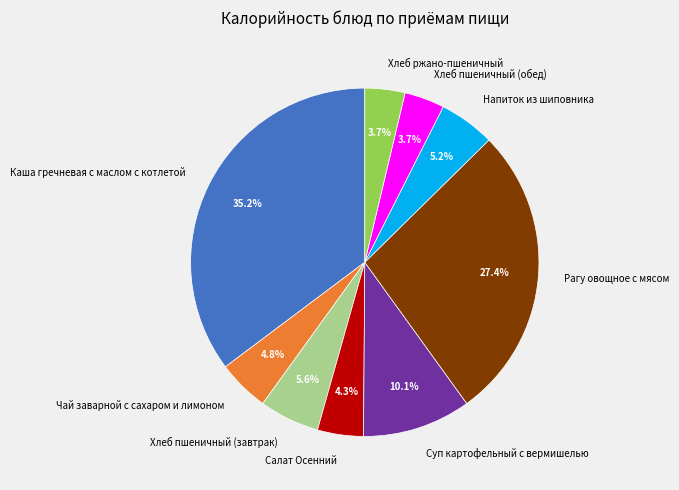

To the nearest percent, what is the difference between the largest and smallest slice percentages?

32%